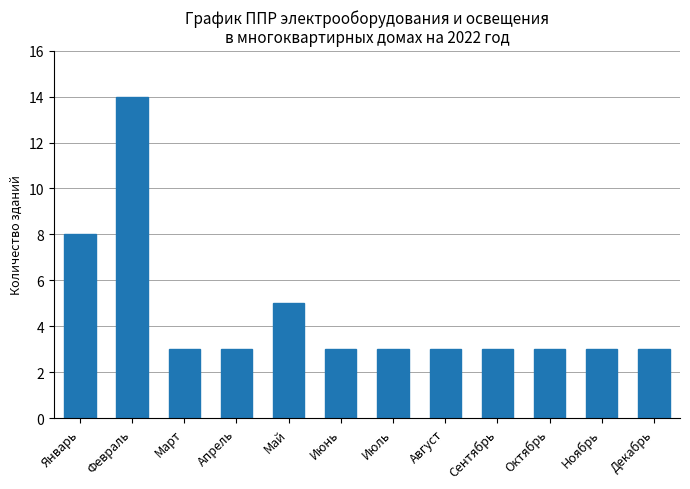

What is the difference between the maximum and minimum values?

11